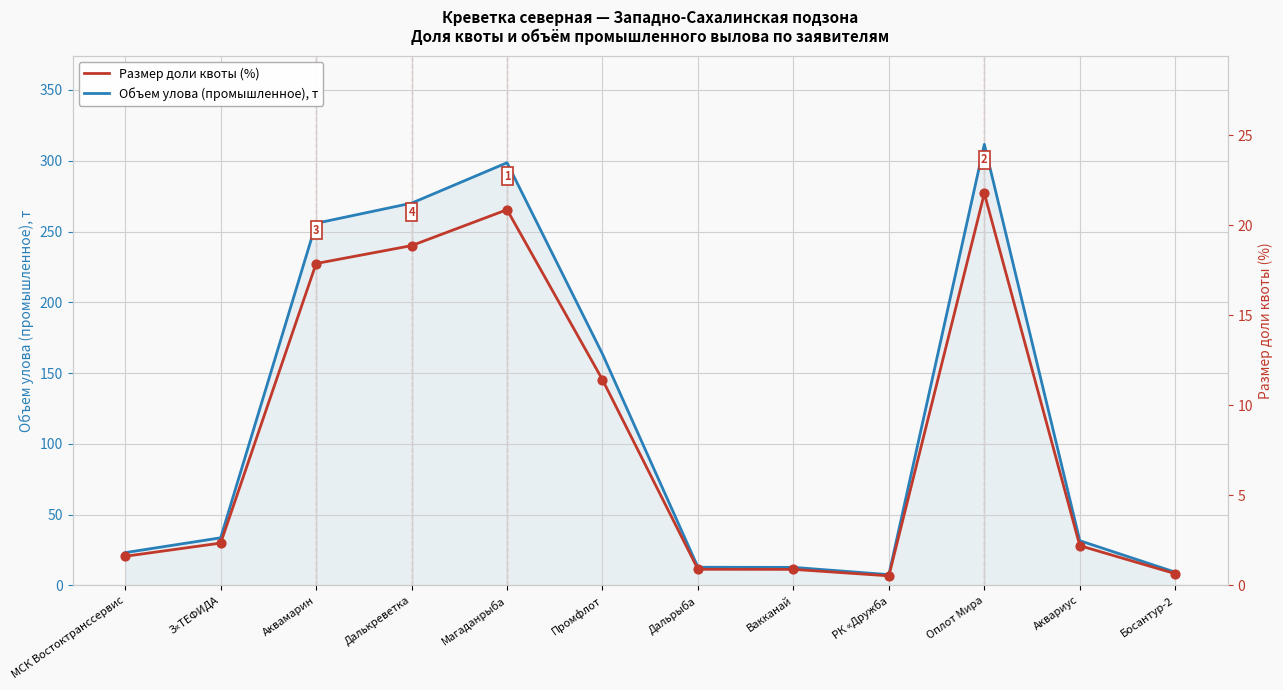

Which series has the largest Y range (max minus min)?

Объем улова (промышленное), т